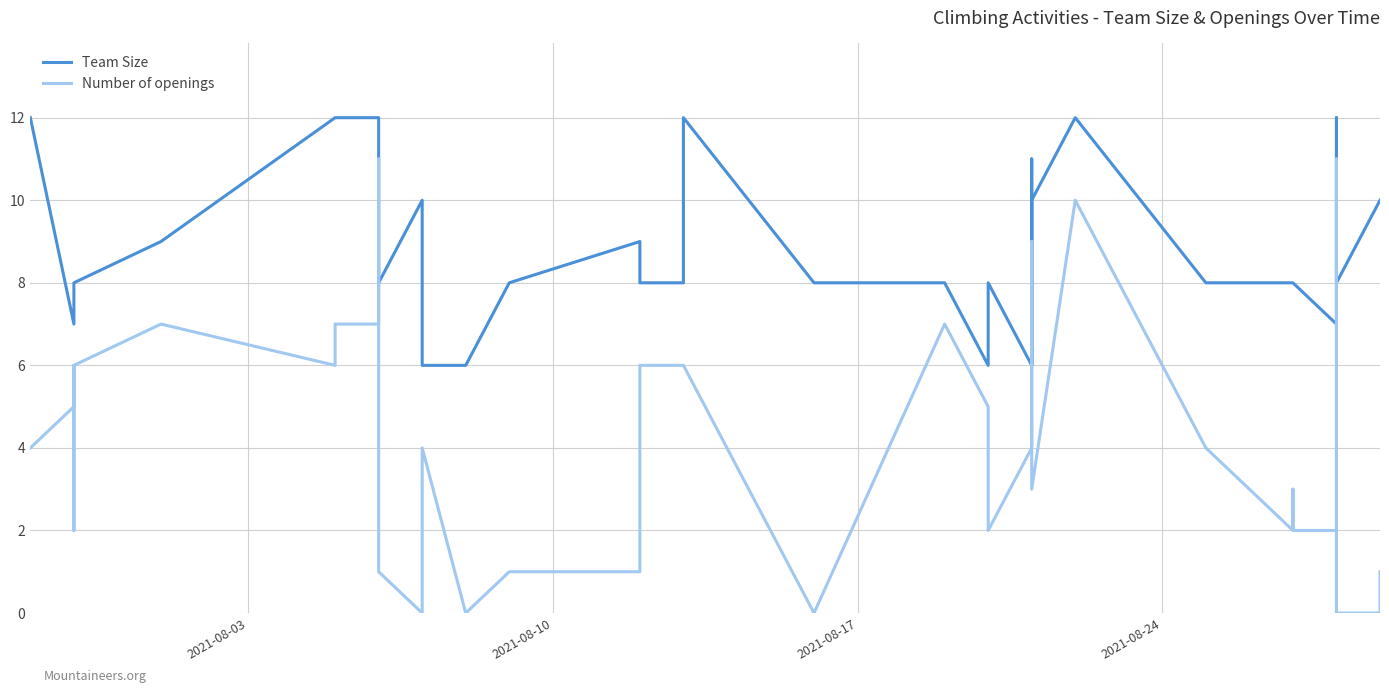

List the series in order of their overall mean, lowest first.

Number of openings, Team Size